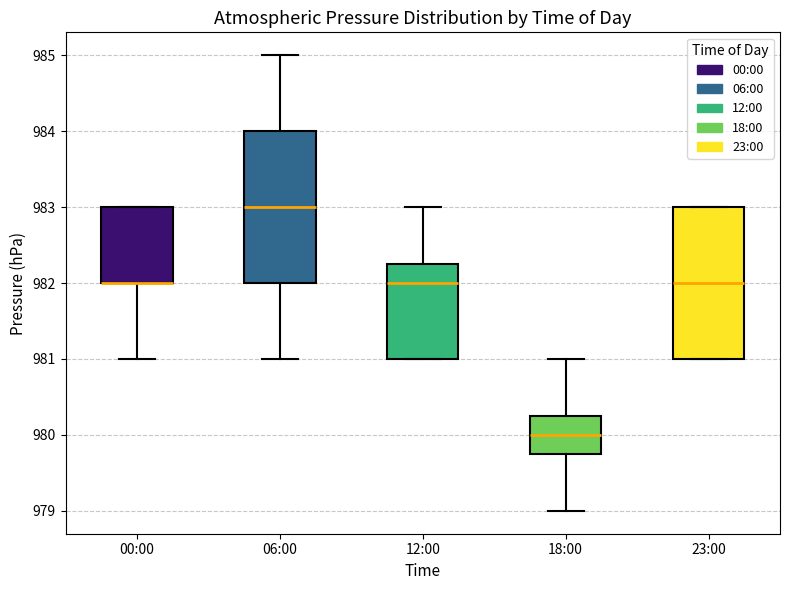

Reading left to right, read every box against the y-axis: the position of its median line, the range the box covers, and the ends of its whiskers. The values are not printed on the chart, so give them approximately, as read against the axis.

00:00: median 982.0 (drawn on the box's lower edge), box 982.0 to 983.0, whiskers 981.0 to 983.0
06:00: median 983.0, box 982.0 to 984.0, whiskers 981.0 to 985.0
12:00: median 982.0, box 981.0 to 982.3, whiskers 981.0 to 983.0
18:00: median 980.0, box 979.8 to 980.3, whiskers 979.0 to 981.0
23:00: median 982.0, box 981.0 to 983.0, whiskers 981.0 to 983.0